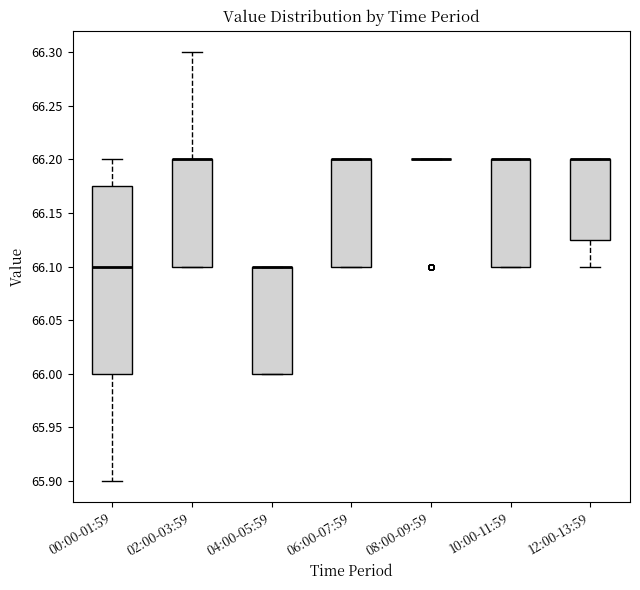

Reading left to right, read every box against the y-axis: the position of its median line, the range the box covers, and the ends of its whiskers. The values are not printed on the chart, so give them approximately, as read against the axis.

00:00-01:59: median 66.100, box 66.000 to 66.175, whiskers 65.900 to 66.200
02:00-03:59: median 66.200 (drawn on the box's upper edge), box 66.100 to 66.200, whiskers 66.100 to 66.300
04:00-05:59: median 66.100 (drawn on the box's upper edge), box 66.000 to 66.100, whiskers 66.000 to 66.100
06:00-07:59: median 66.200 (drawn on the box's upper edge), box 66.100 to 66.200, whiskers 66.100 to 66.200
08:00-09:59: box collapsed to a line at 66.200, whiskers 66.200 to 66.200
10:00-11:59: median 66.200 (drawn on the box's upper edge), box 66.100 to 66.200, whiskers 66.100 to 66.200
12:00-13:59: median 66.200 (drawn on the box's upper edge), box 66.125 to 66.200, whiskers 66.100 to 66.200